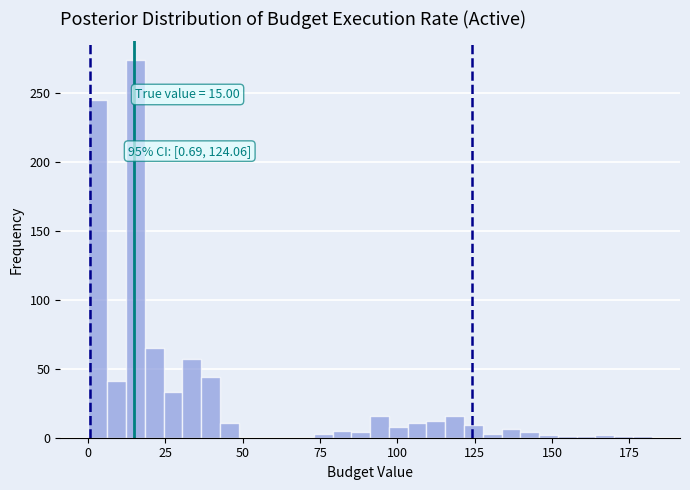

Around what value on the x-axis is the tallest bar? Give the approximate position of its centre, as read against the axis.

15